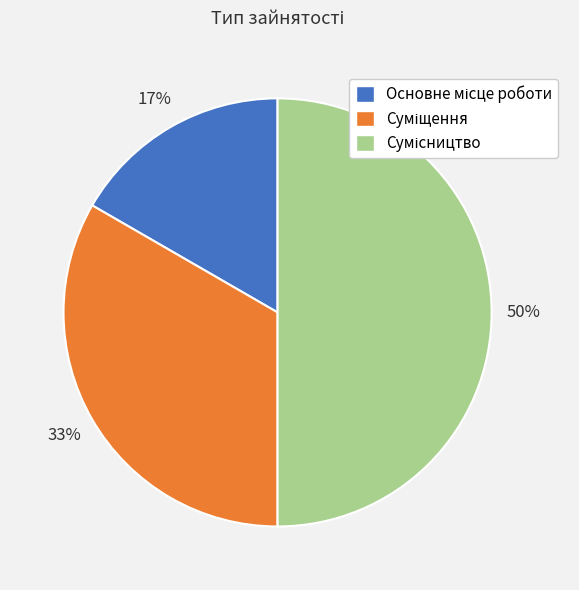

How many slices are in this pie chart?

3